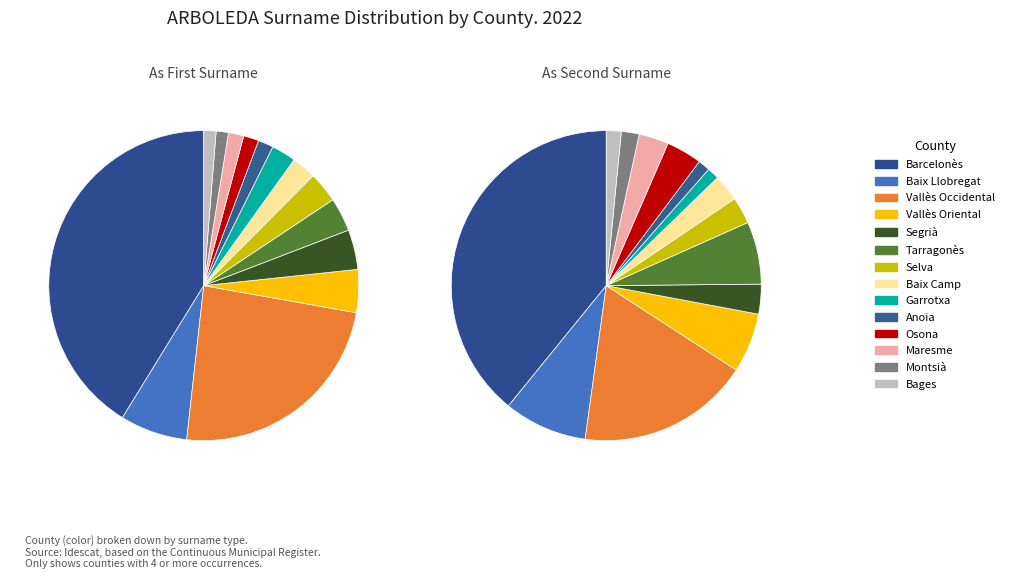

What percentage is the Barcelonès slice, to the nearest percent?

41%